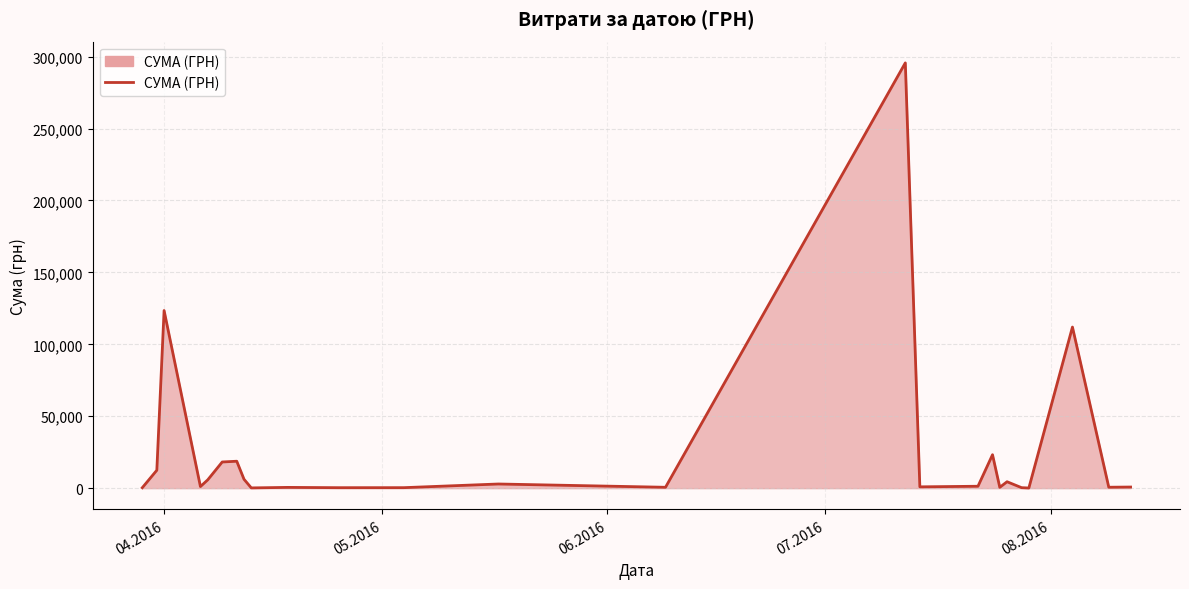

What is the sum of all values?

630977.9